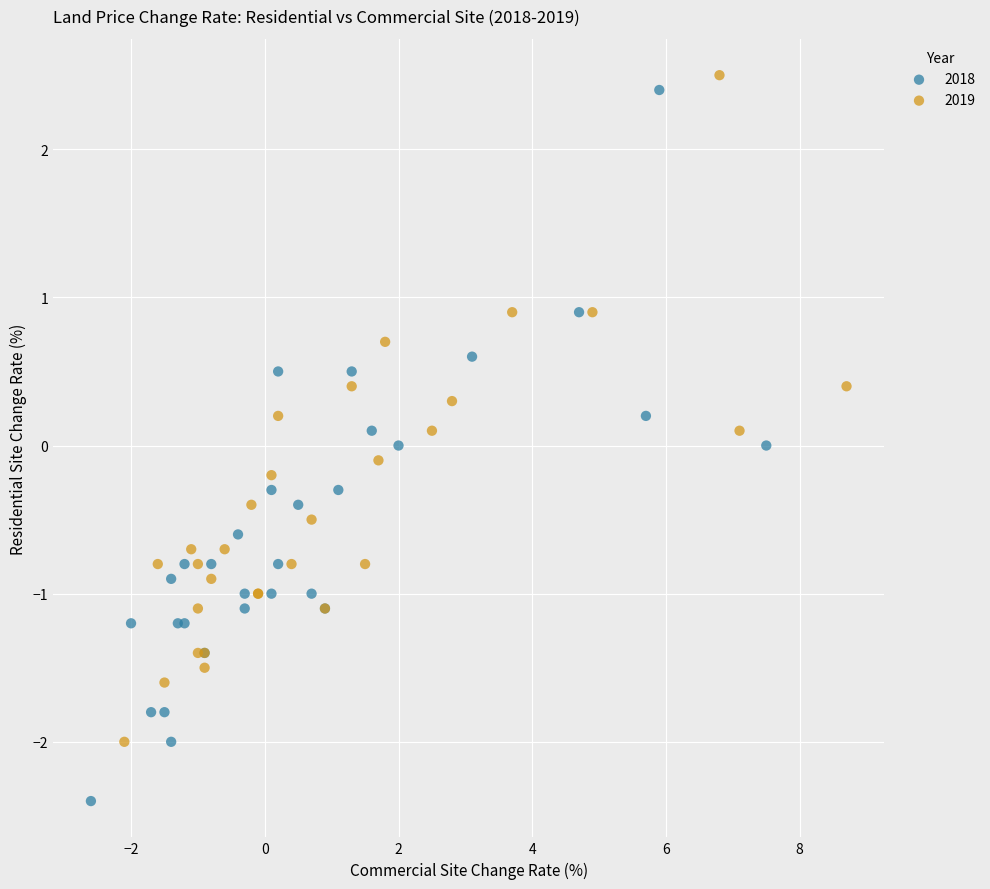

Which series contains the lowest Y value?

2018